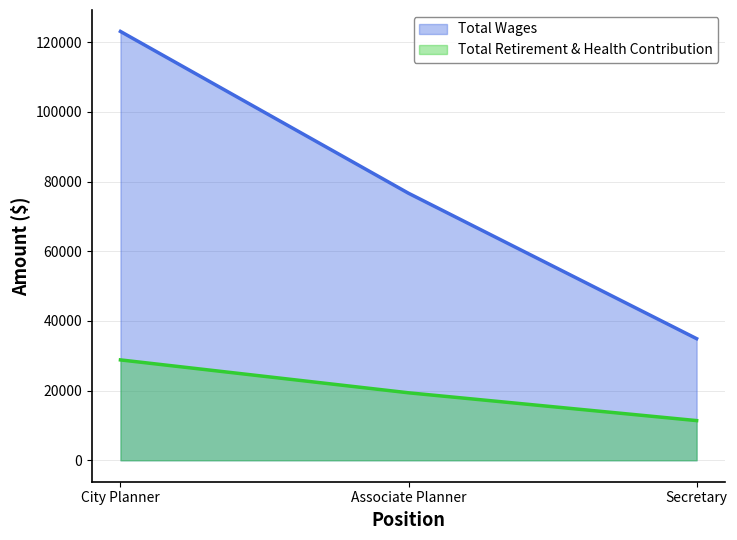

Count the Total Wages values in the range 34903 to 123075.

3